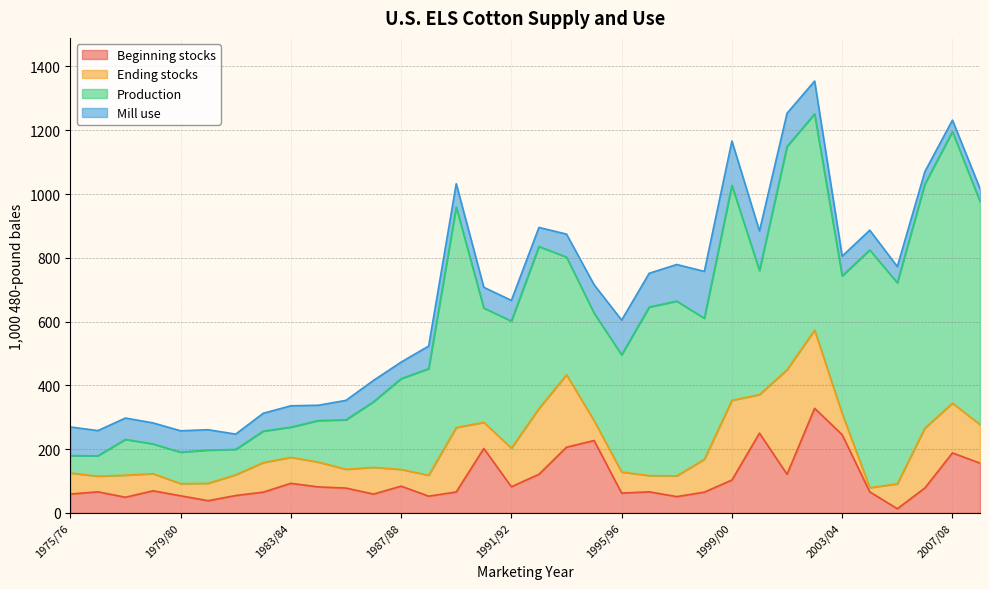

Between which two adjacent categories do Ending stocks and Production first intersect?

1975/76 and 1976/77